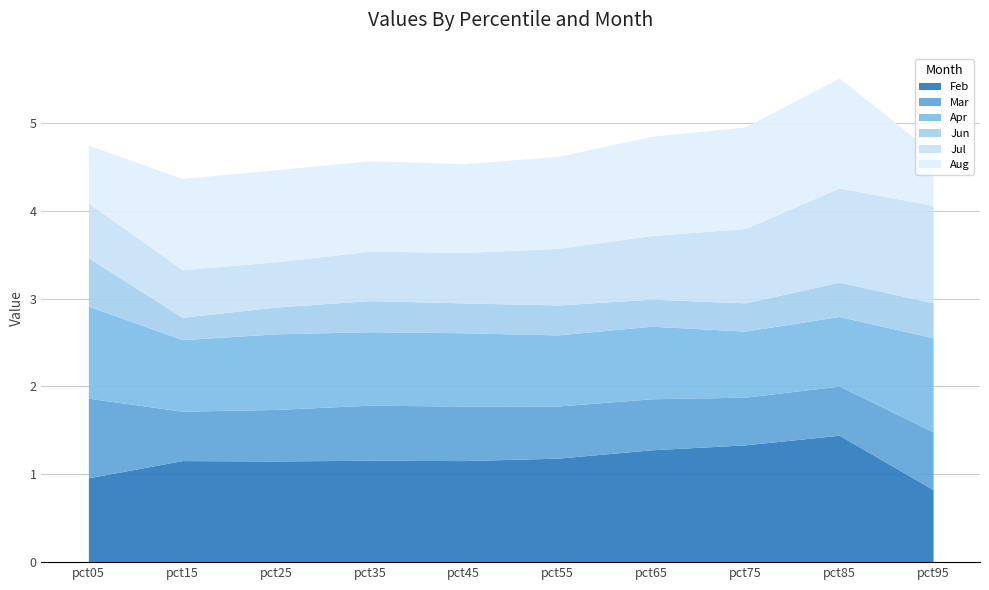

What is the sum of the Aug values at pct85 and pct45?

2.3